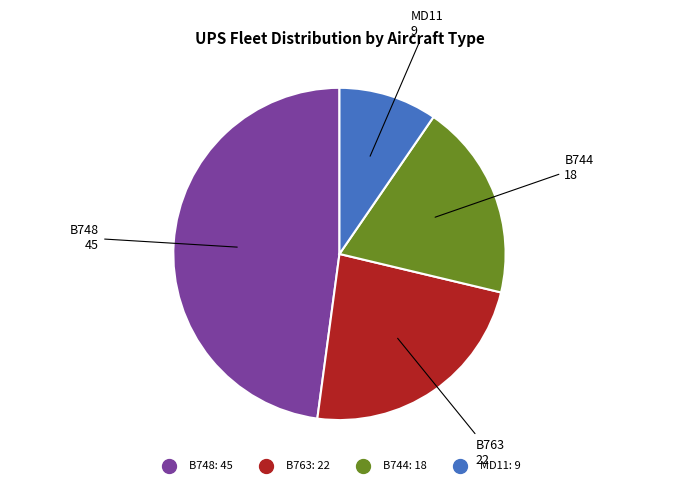

Does any single category account for the majority?

No